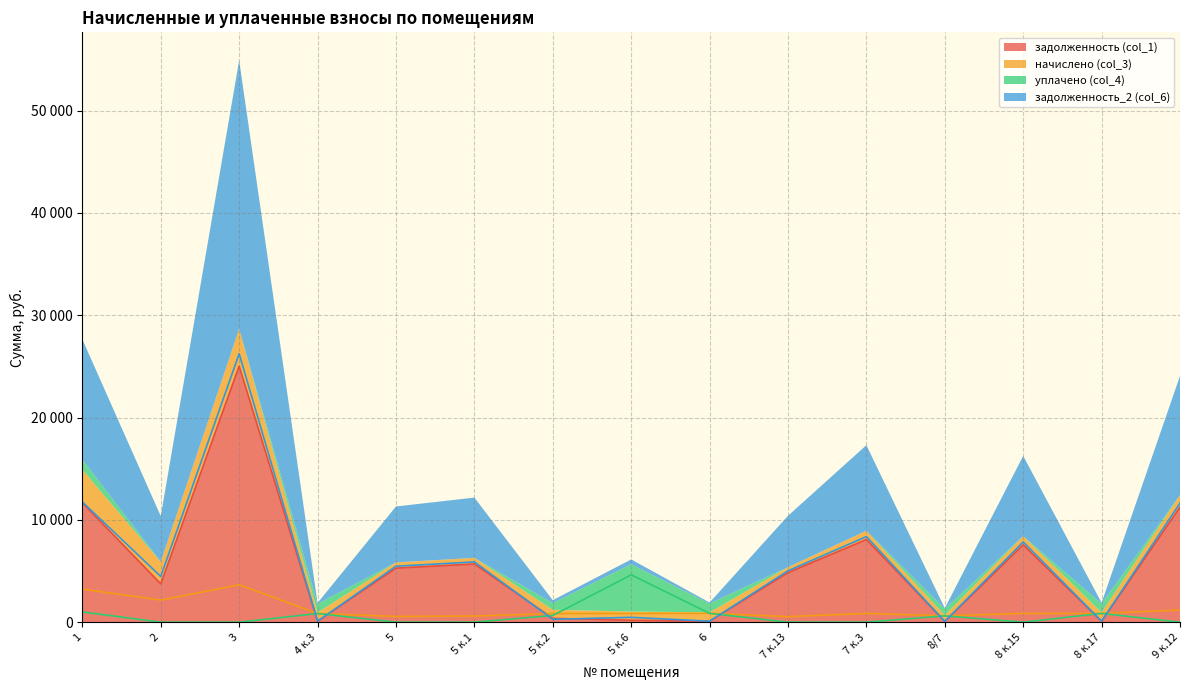

At how many categories does at least one series exceed 18292?

1